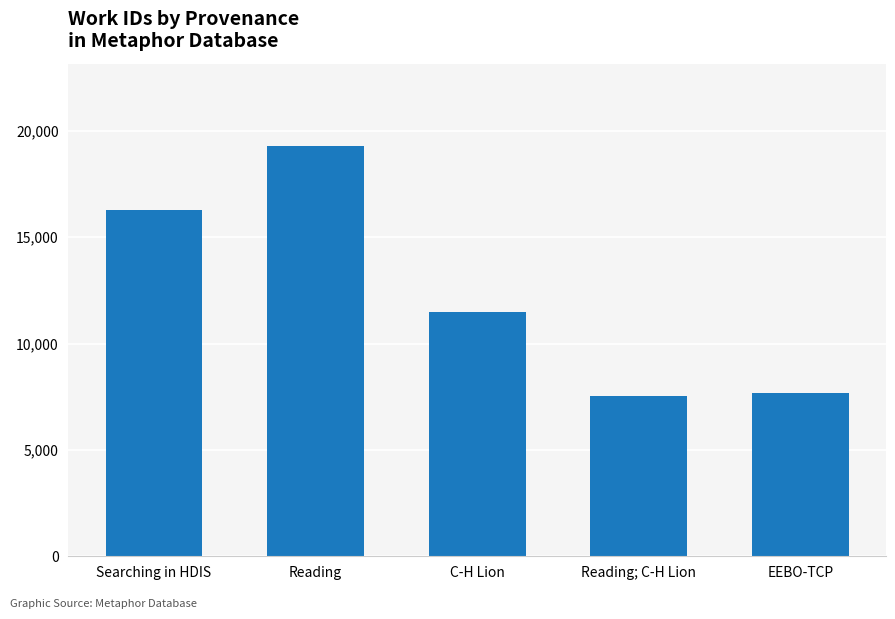

What is the difference between the second highest and second lowest values?

8569